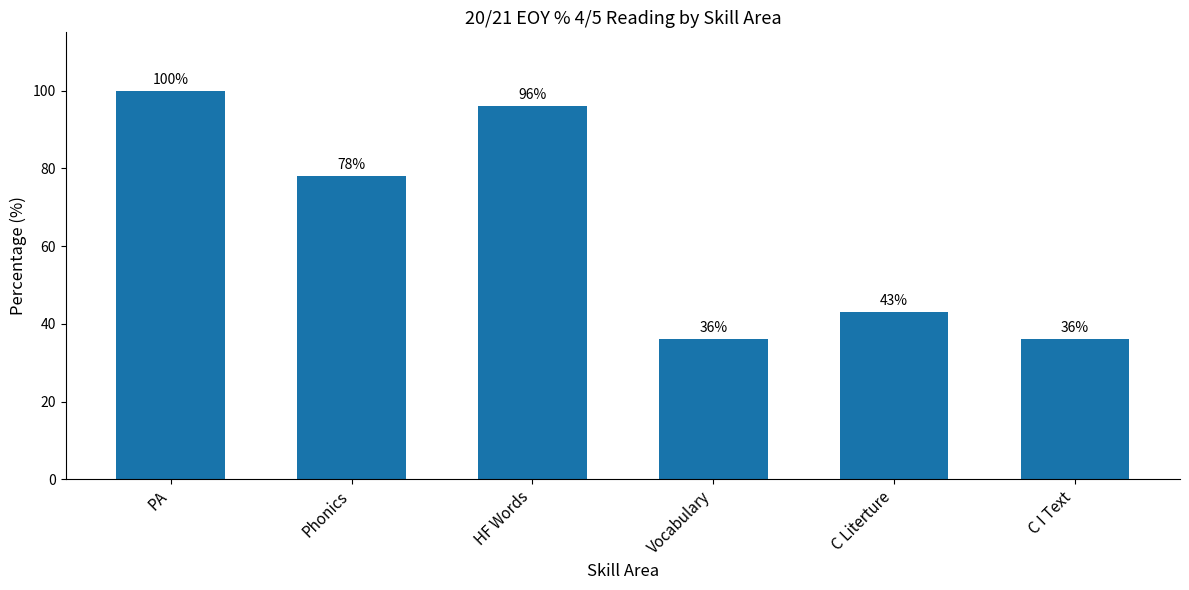

What position from the left is C Literture?

5